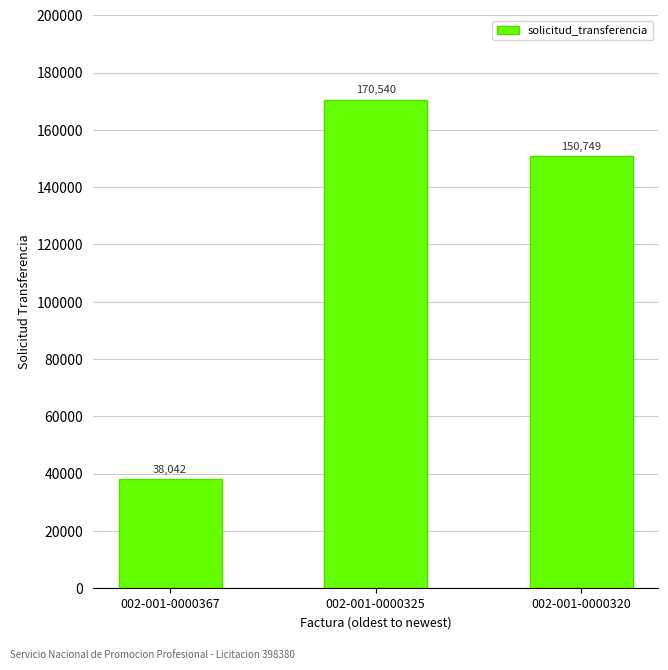

What is the greatest value displayed?

170540